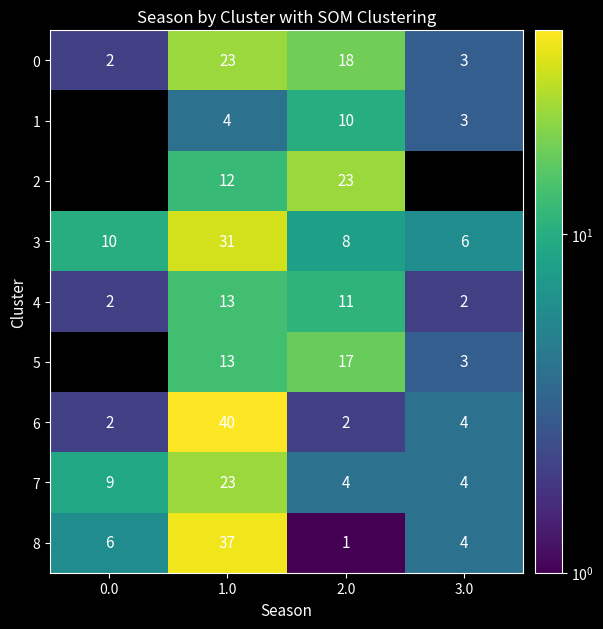

List the labels in order of 0 value, smallest first.

0.0, 3.0, 2.0, 1.0